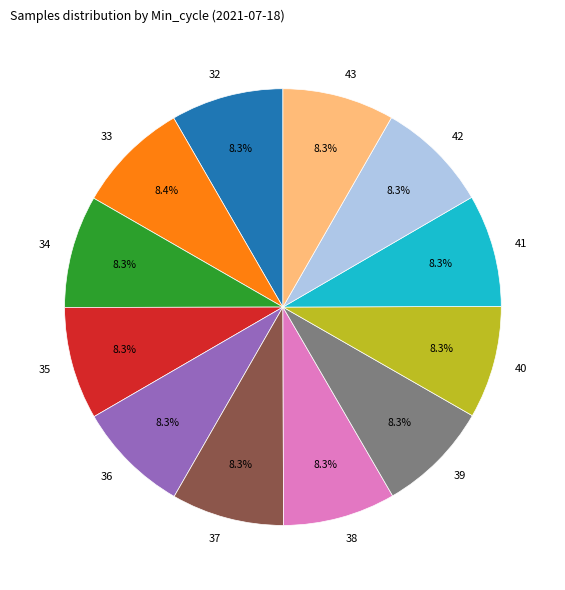

Is there a majority slice in this chart?

No